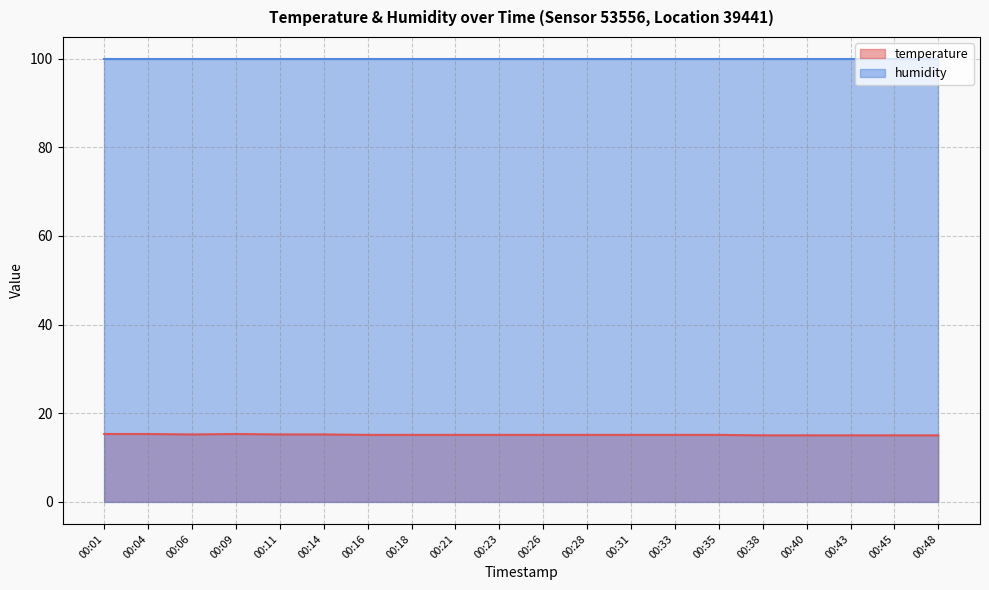

What is the difference between the values at 00:06 and 00:38?

0.2